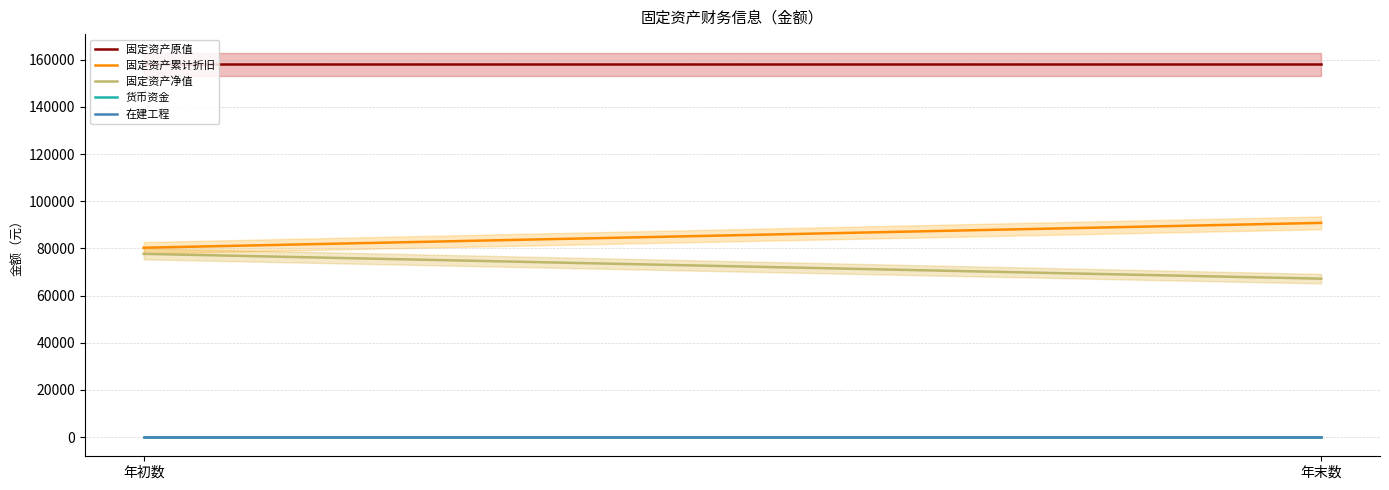

What is the value of the 固定资产净值 point at the 1st from the left?

77714.8